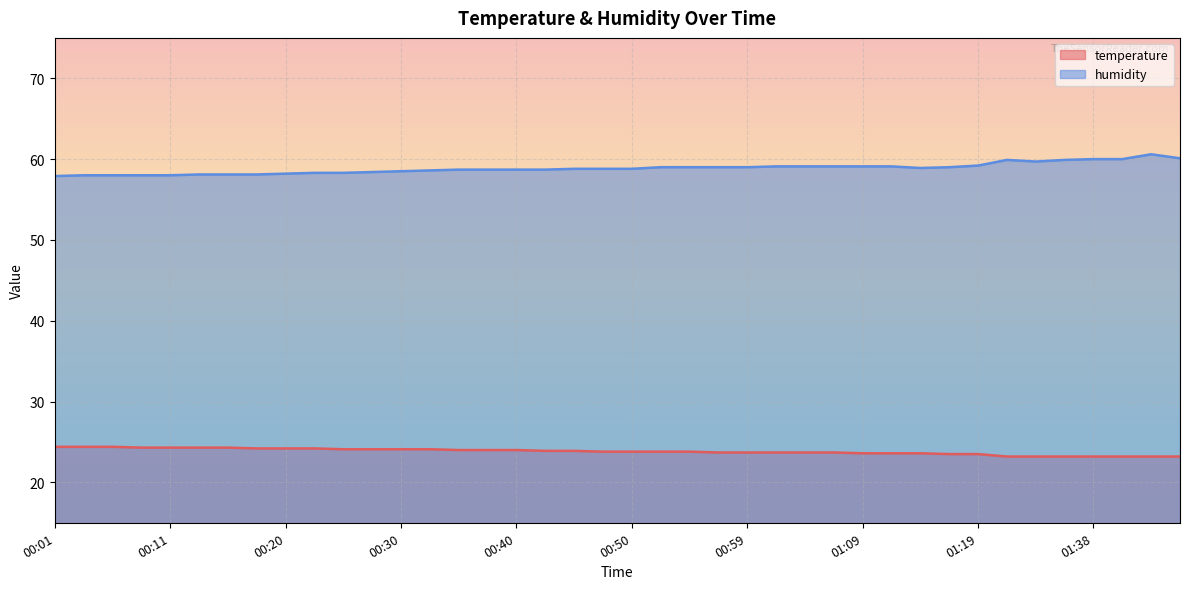

True or false: humidity has a value of 58.8 at 00:47.

True